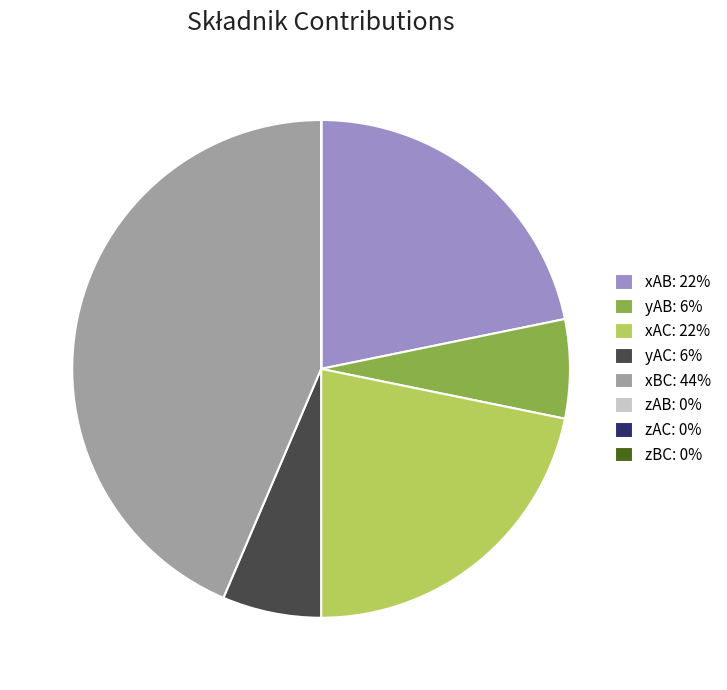

True or false: xBC: 44% accounts for 49% of the total.

False